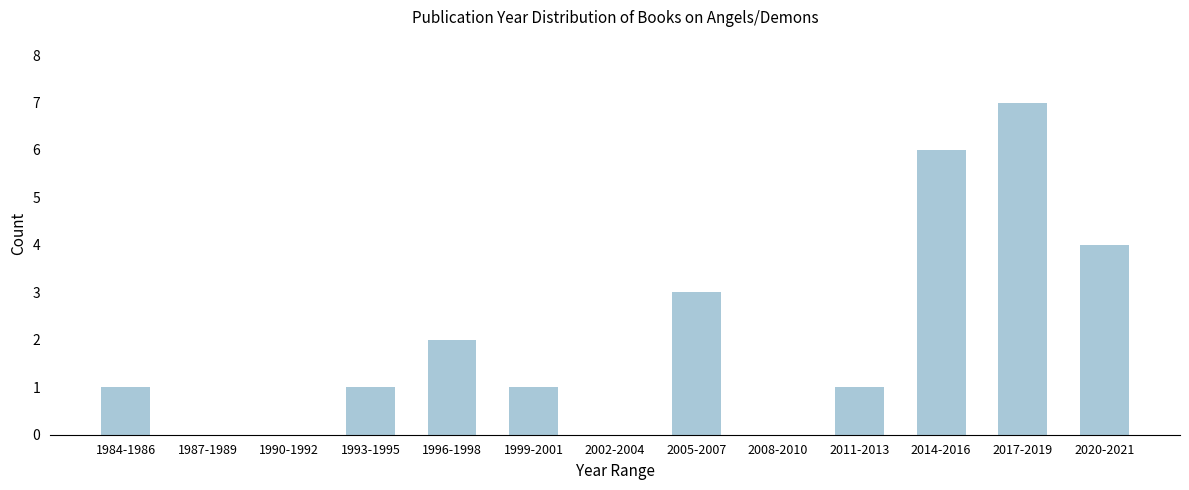

Reading left to right, list all the values displayed in this chart.

1984-1986=1	1987-1989=0	1990-1992=0	1993-1995=1	1996-1998=2	1999-2001=1	2002-2004=0	2005-2007=3	2008-2010=0	2011-2013=1	2014-2016=6	2017-2019=7	2020-2021=4